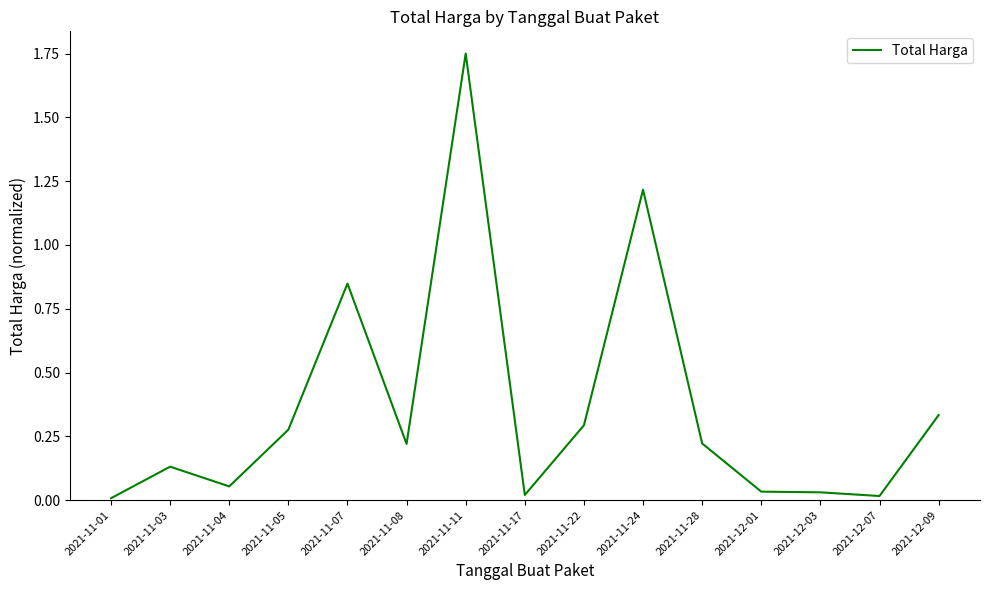

What is the change in value from 2021-11-11 to 2021-11-28?

-1.5